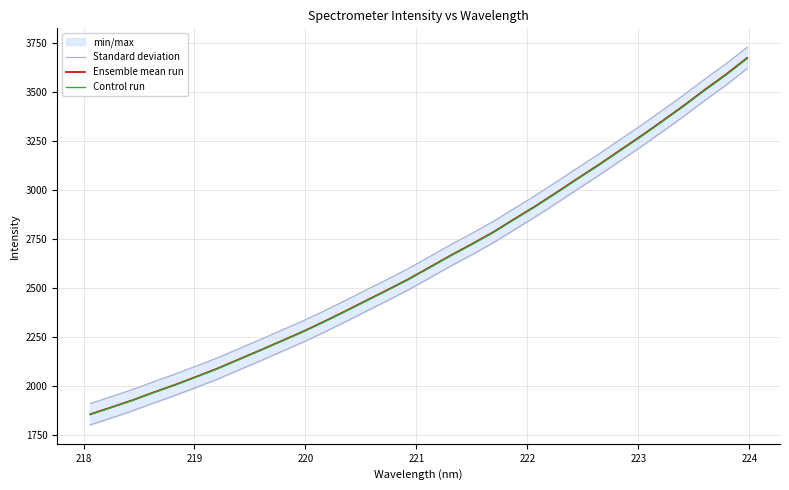

Count the number of categories in the chart.

32